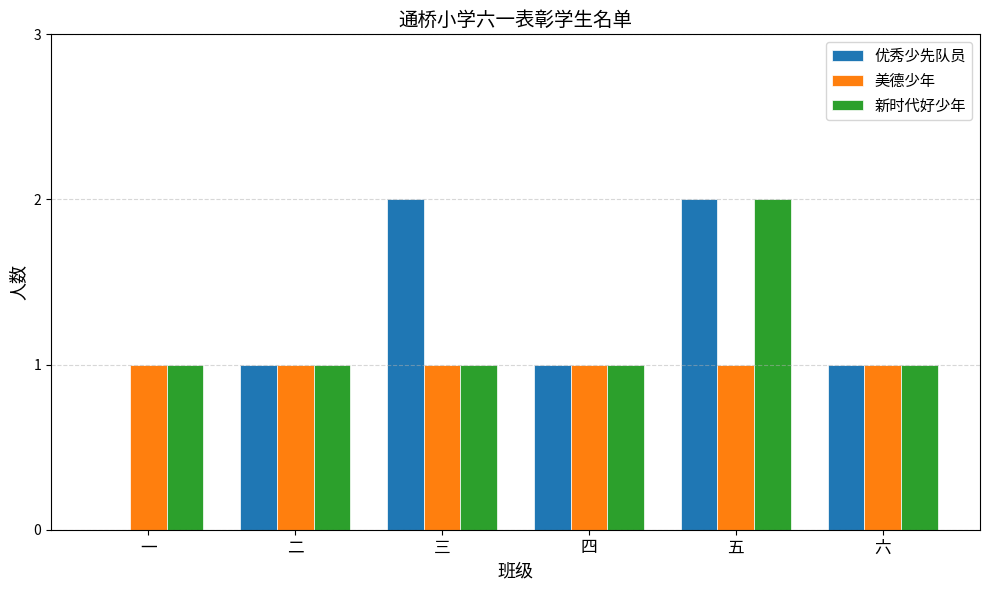

What are all the series names shown in the legend?

优秀少先队员, 美德少年, 新时代好少年